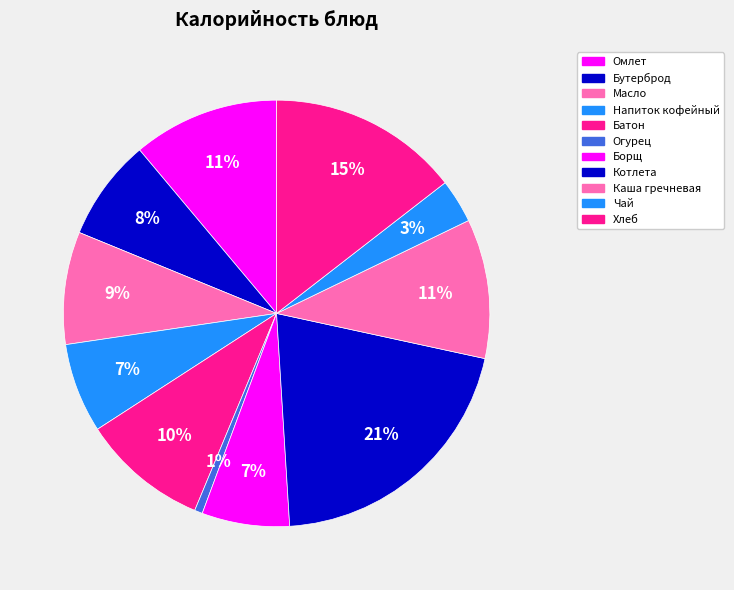

How many slices are in this pie chart?

11